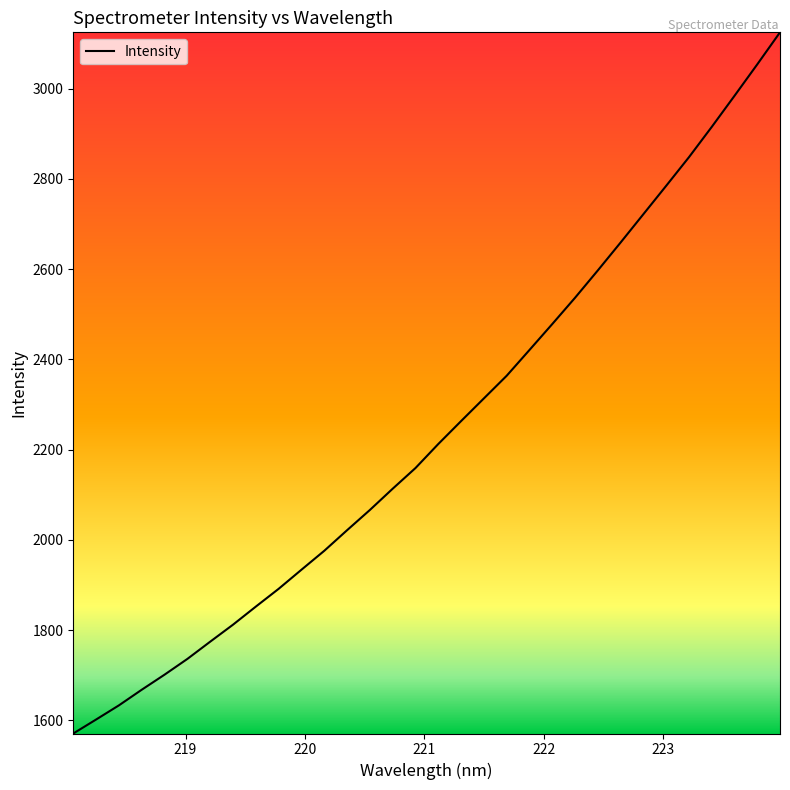

What is the maximum value shown in the chart?

3125.0